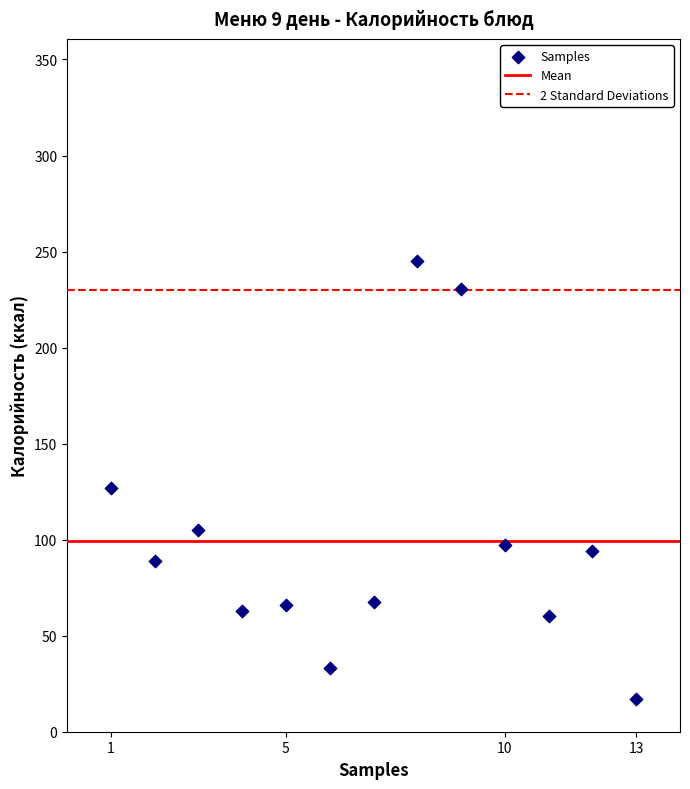

What is the range of X values (max minus min)?

12.0